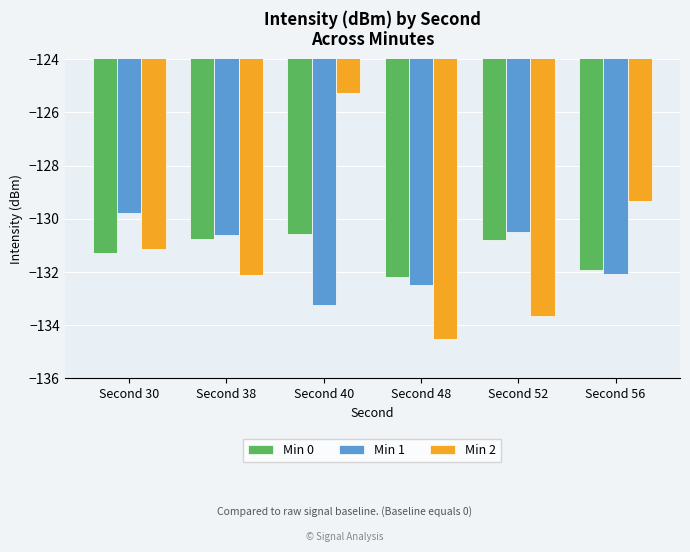

What are all the series names shown in the legend?

Min 0, Min 1, Min 2